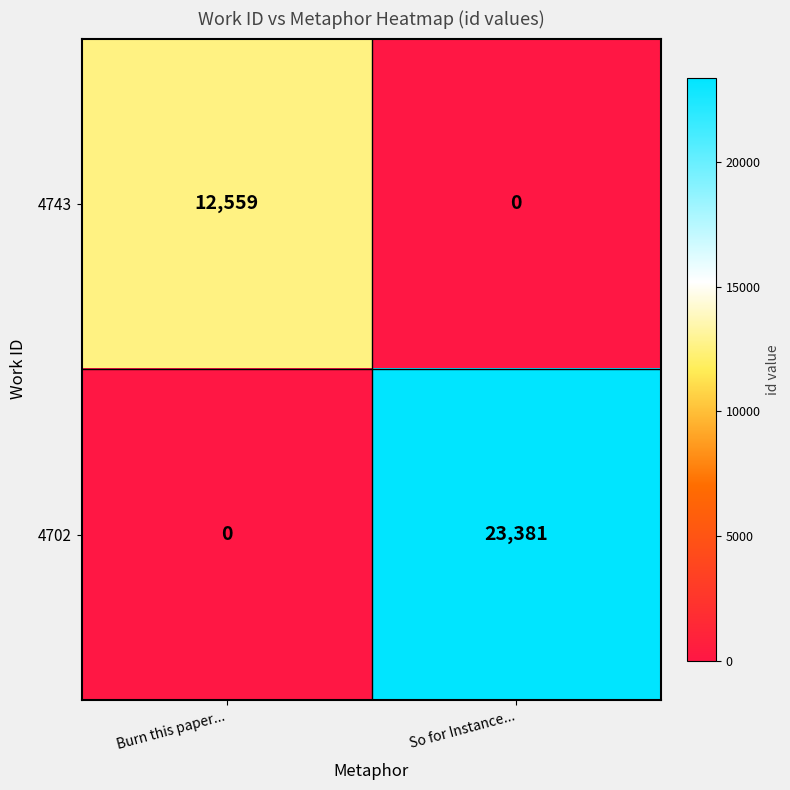

What is the total value across all series at Burn this paper...?

12559